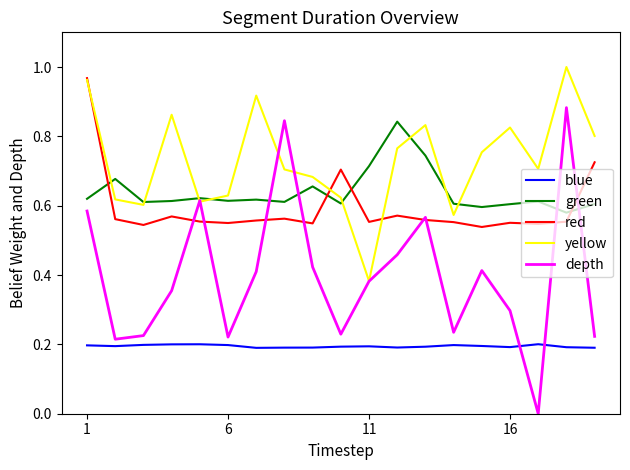

Which series has the widest spread of values?

depth